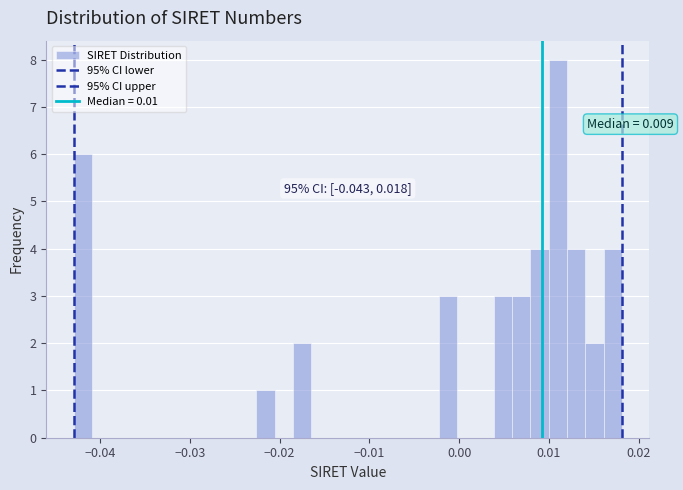

Read against the x-axis, roughly where is the centre of the tallest bar?

0.011